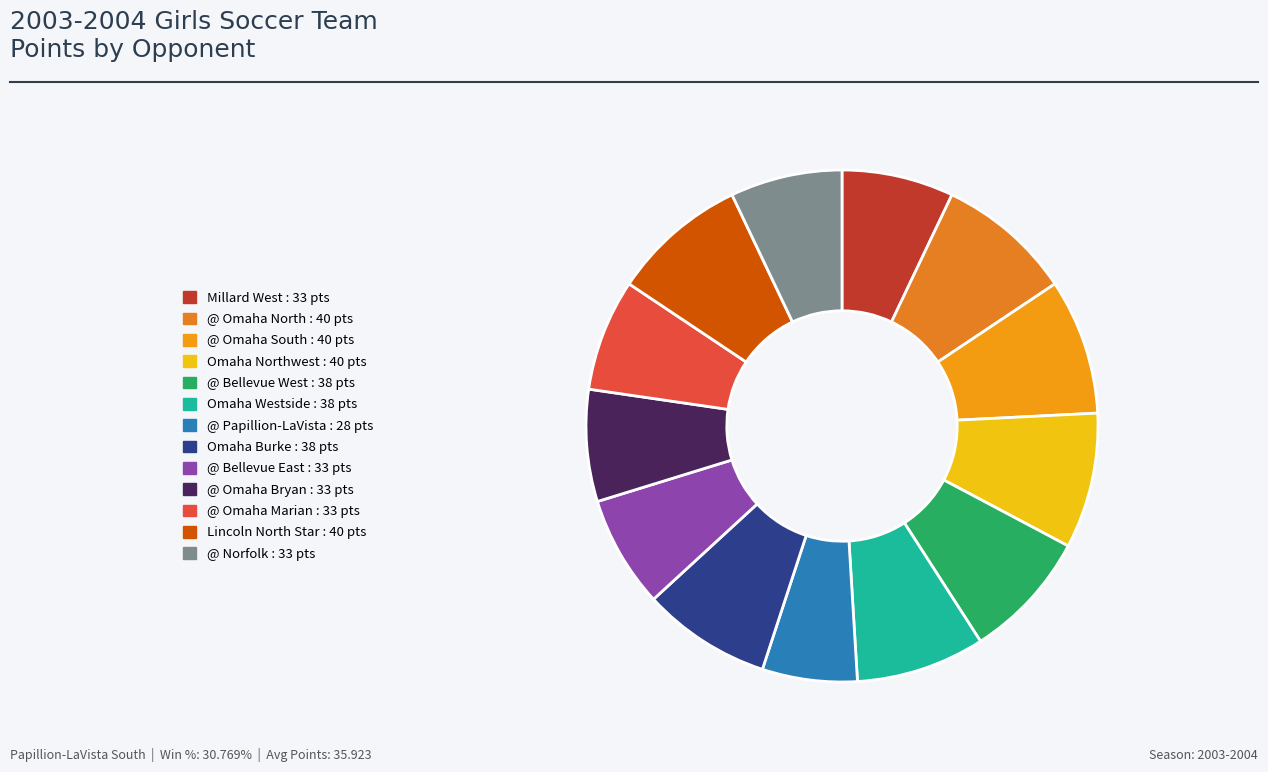

To the nearest percent, what is the combined percentage of @ Omaha South and @ Omaha North?

17%